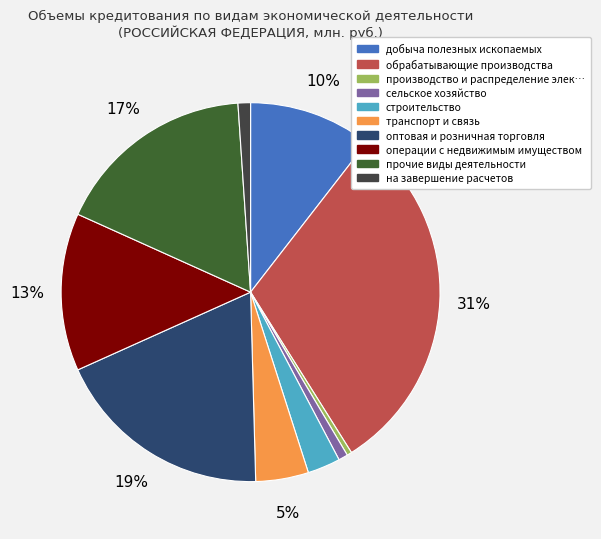

Is there any slice that represents more than half of the pie?

No